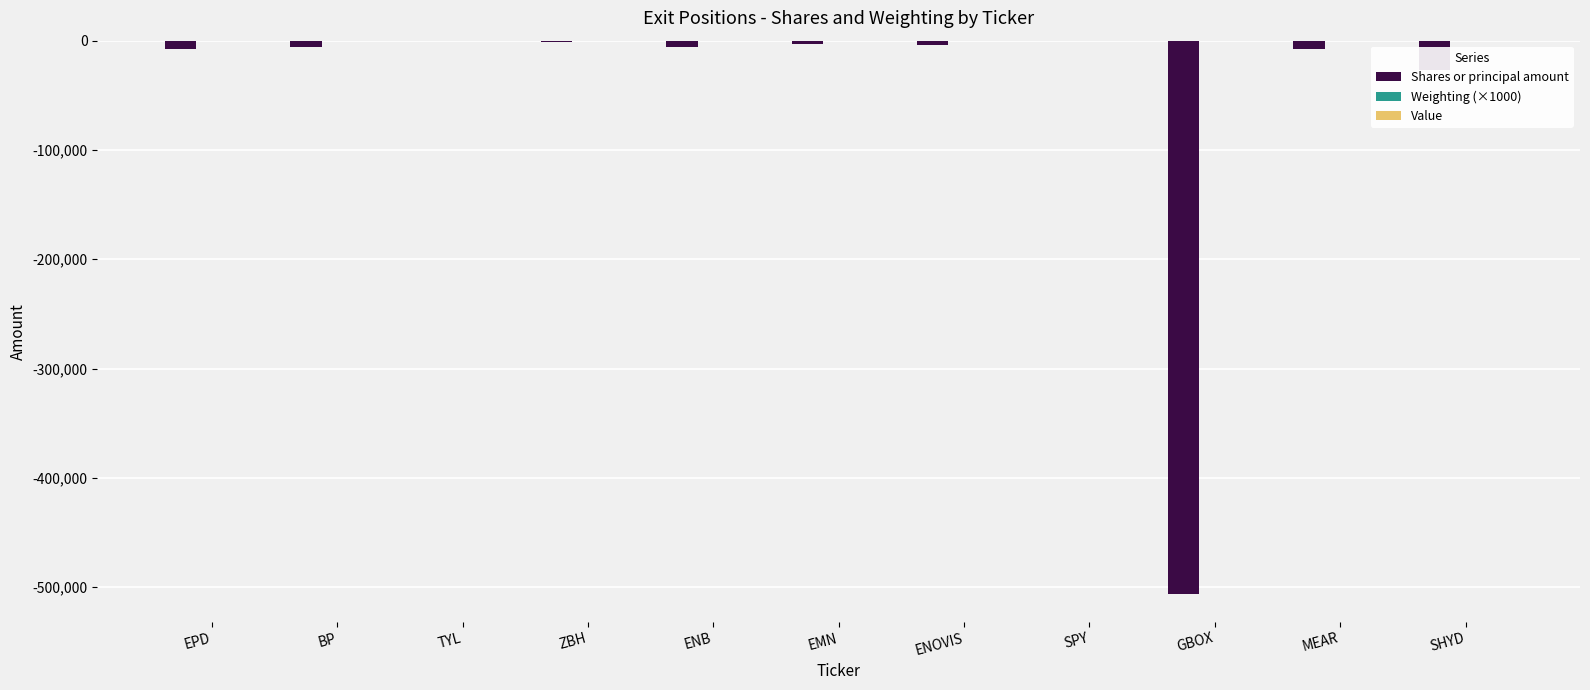

What is the sum of all Shares or principal amount values?

-569691